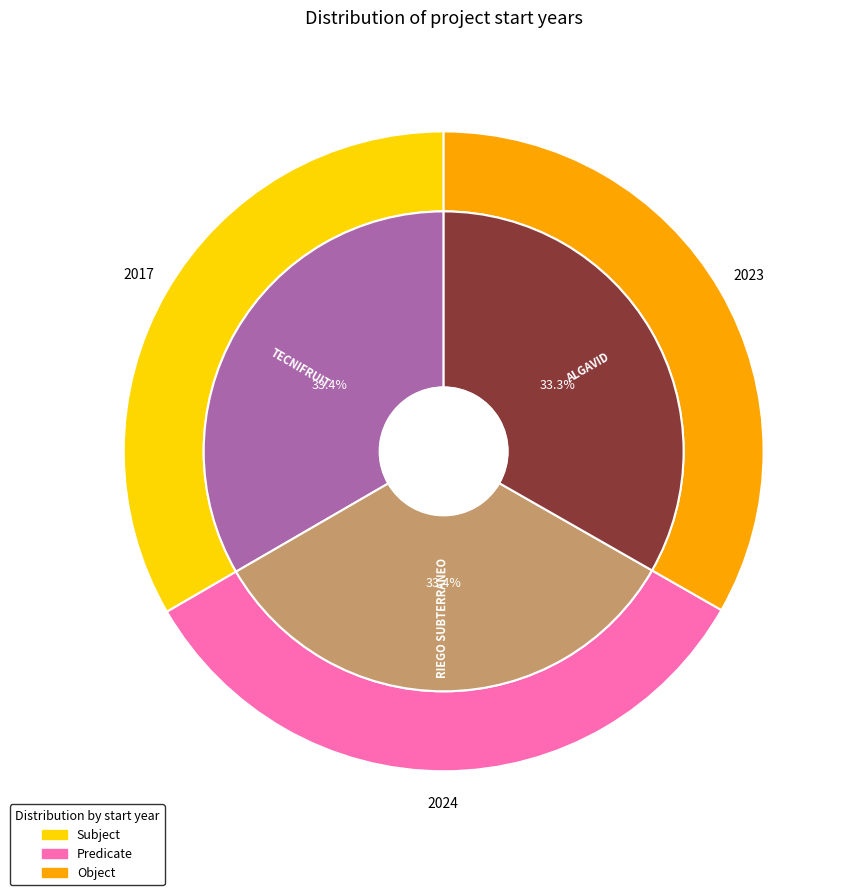

What is the ratio of the value at ALGAVID to the value at RIEGO SUBTERRANEO?

1.0